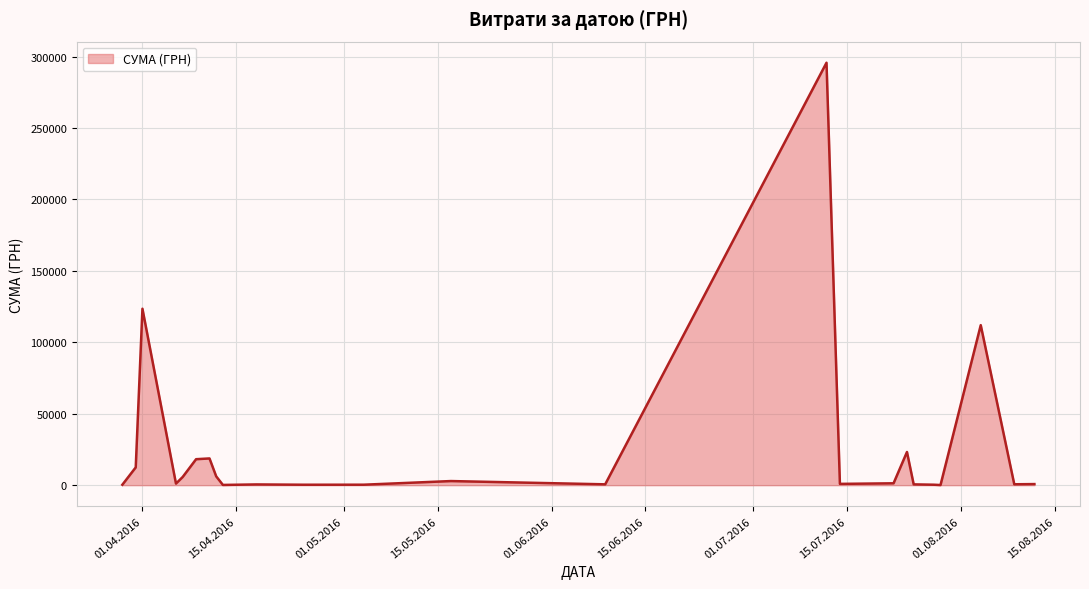

What is the maximum value shown in the chart?

295638.6